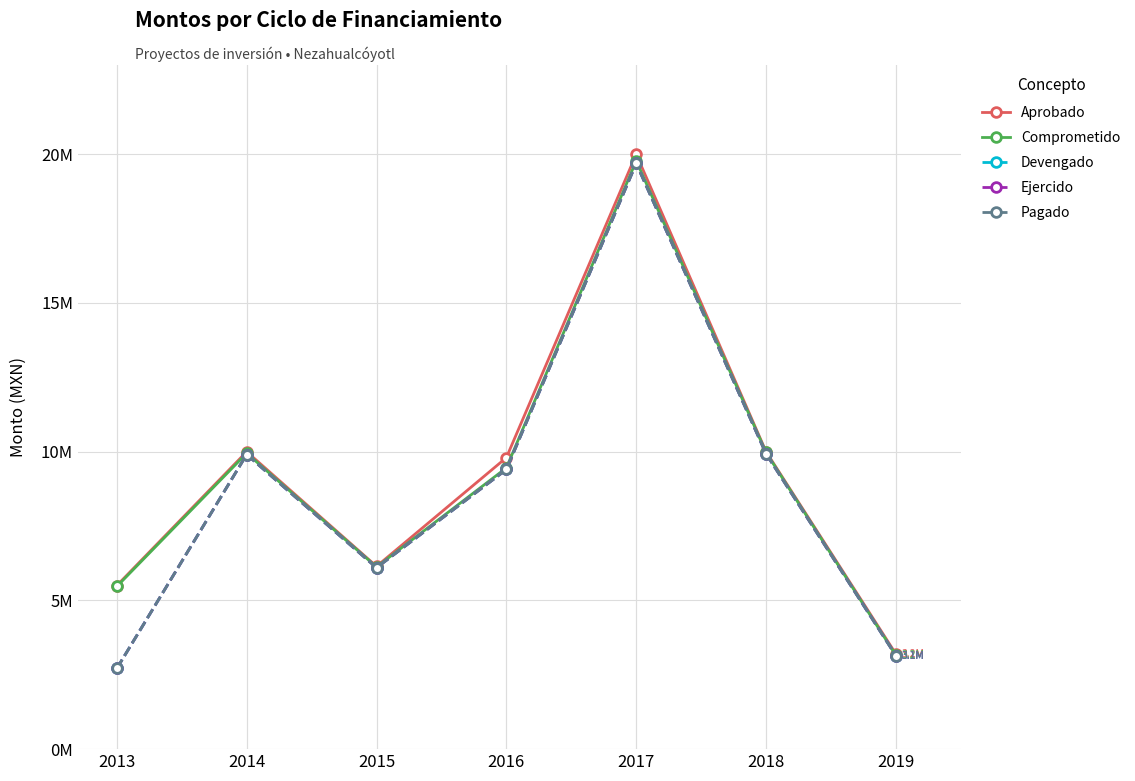

In Ejercido, how many points are lower than both neighbors (excluding endpoints)?

1